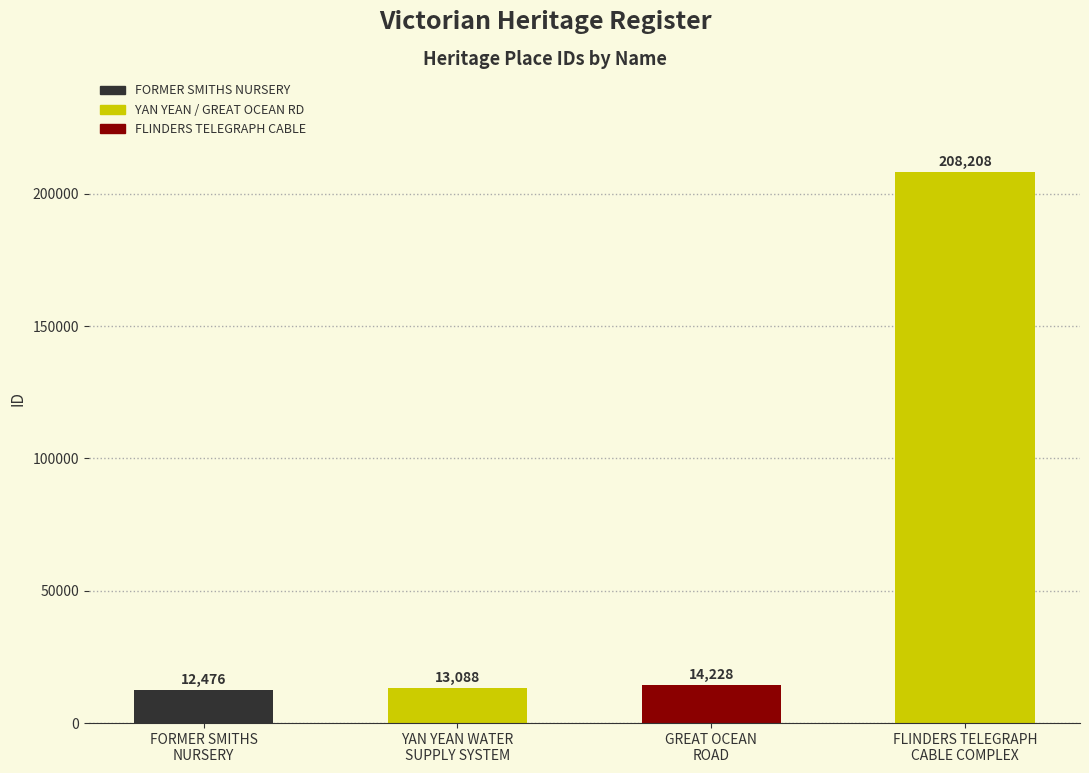

Which category has the lowest value across all series?

FORMER SMITHS
NURSERY